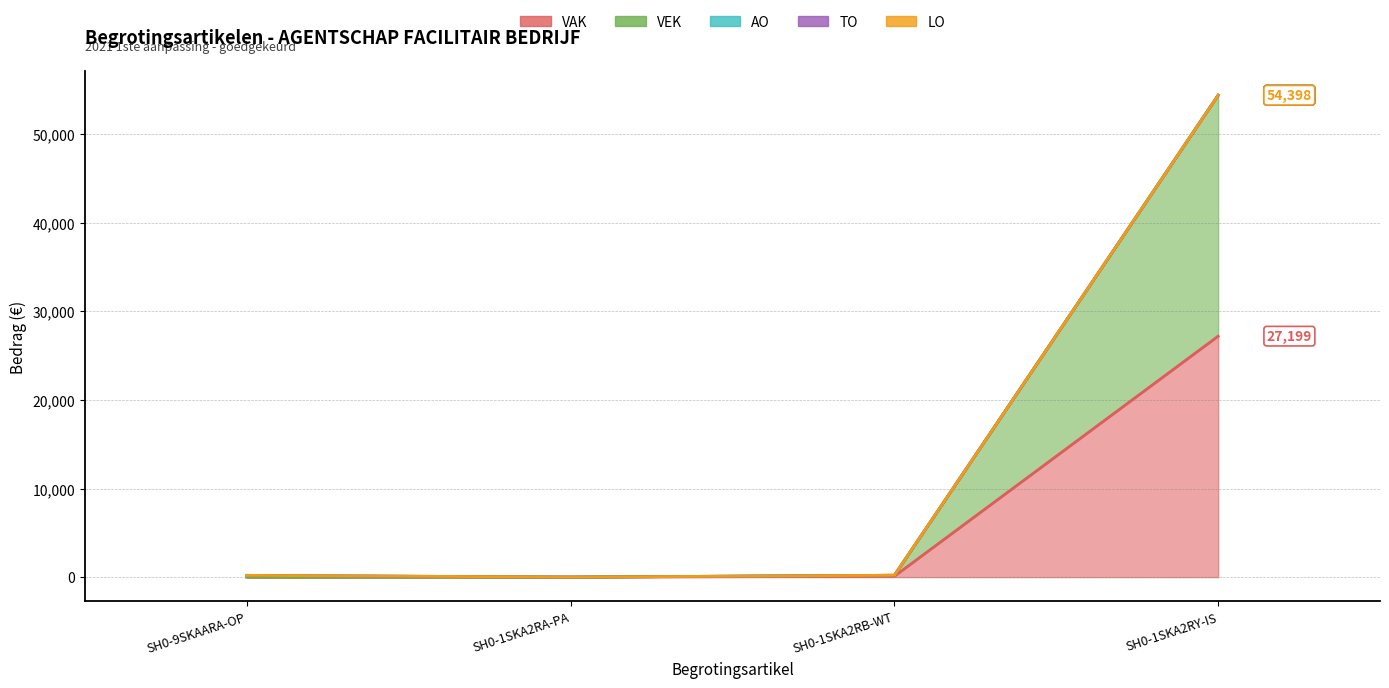

Between SH0-1SKA2RA-PA and SH0-1SKA2RB-WT, which series saw the biggest shift?

VAK